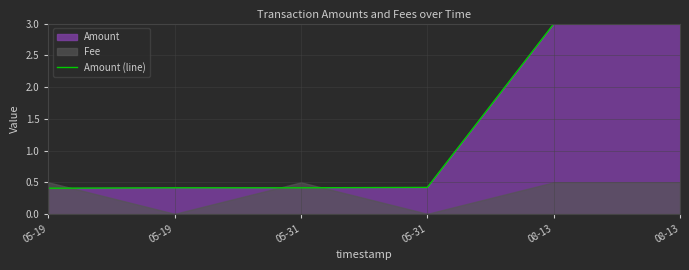

List the labels in order of value, largest first.

08-13, 08-13, 05-31, 05-19, 05-31, 05-19